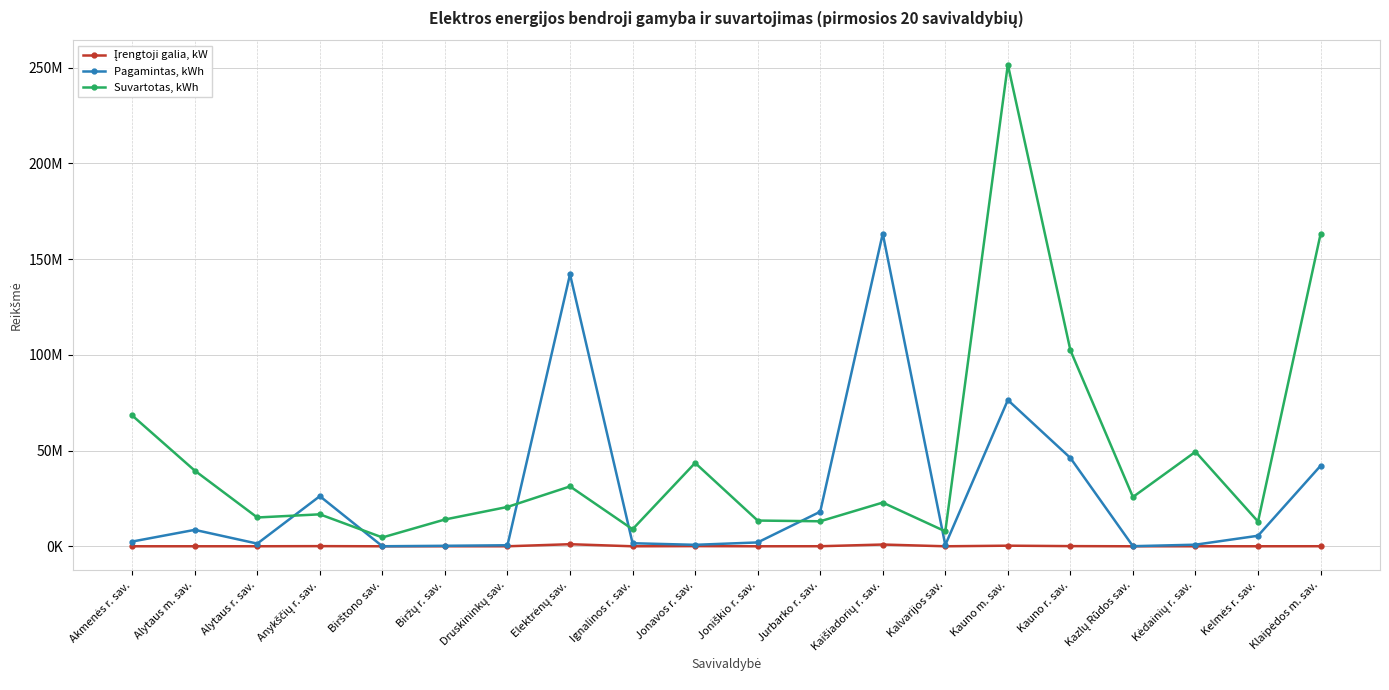

Is it true that Įrengtoji galia, kW equals 8096.6 at Ignalinos r. sav.?

False